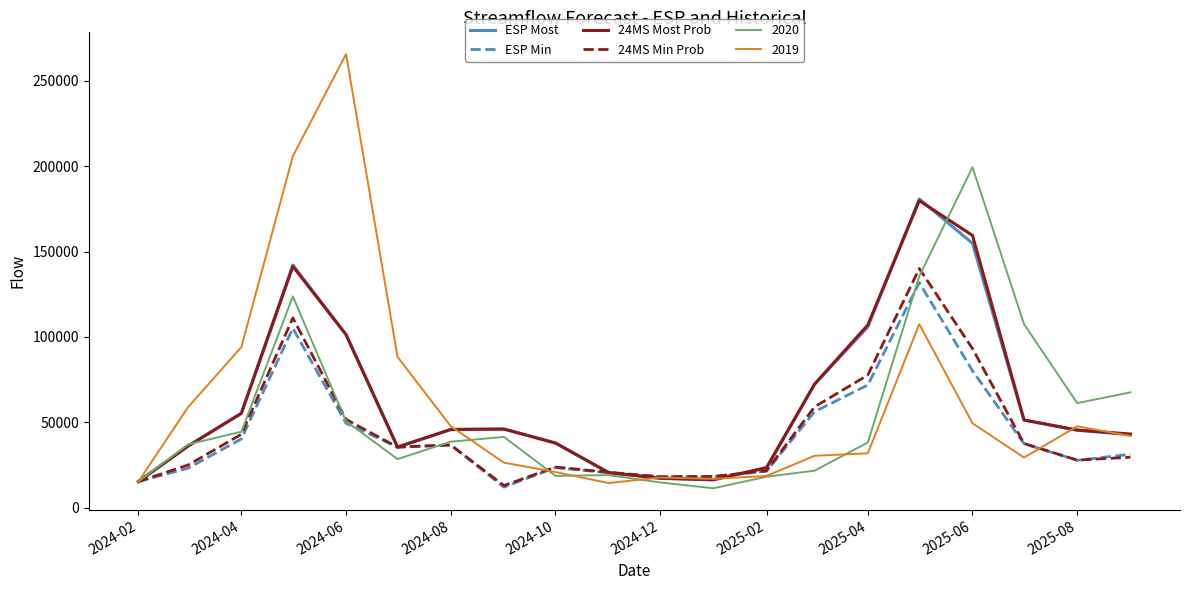

Which series has the largest range (max minus min)?

2019